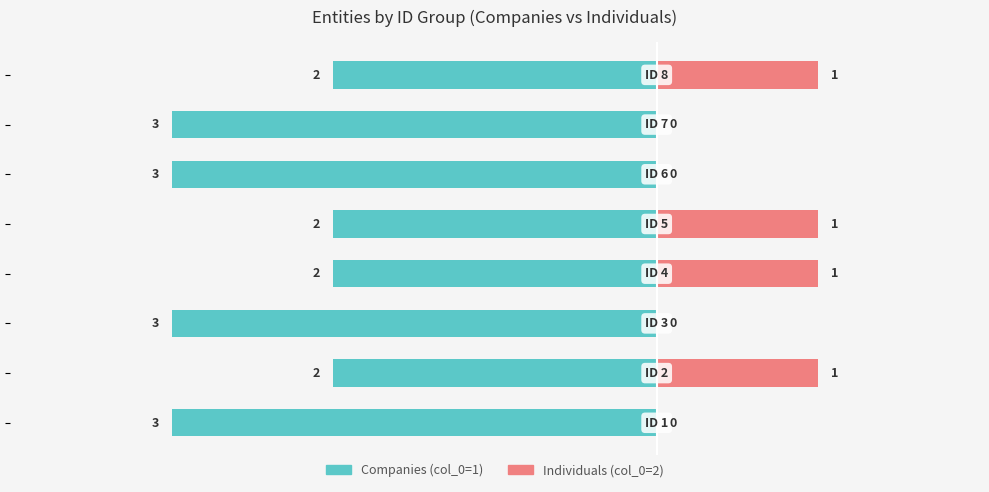

What is the difference between the maximum and second lowest values in the Companies (col_0=1) series?

1